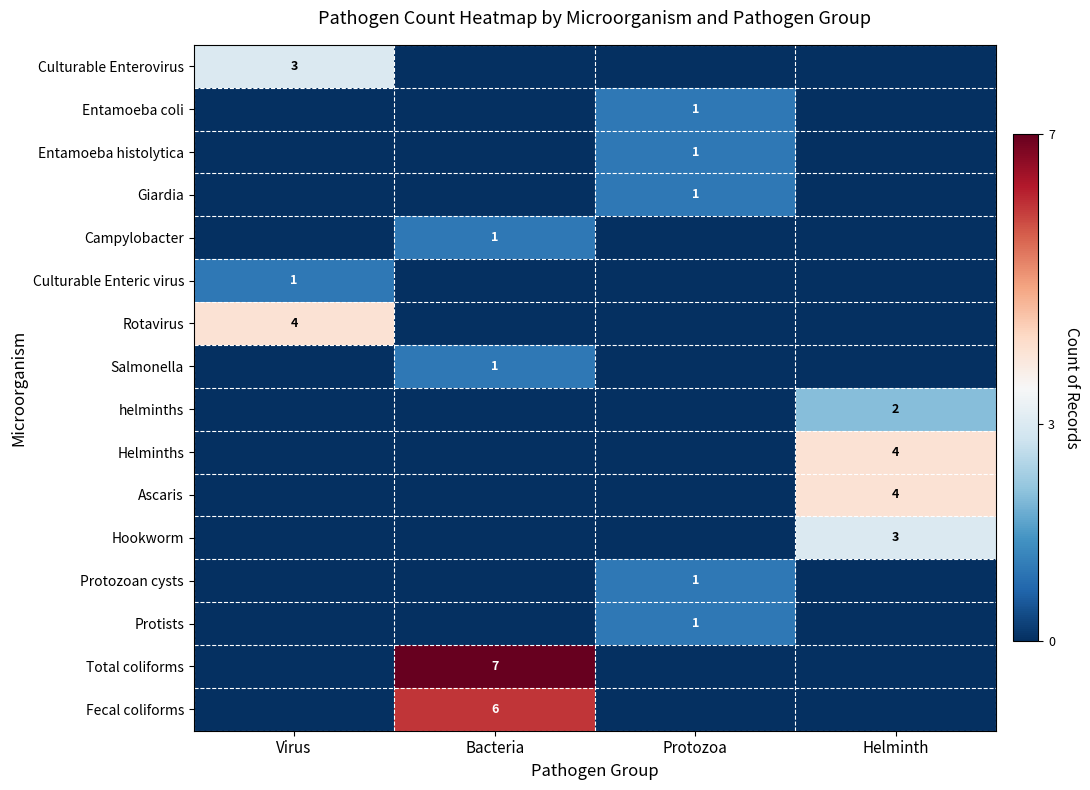

What is the maximum value for Total coliforms?

1.0